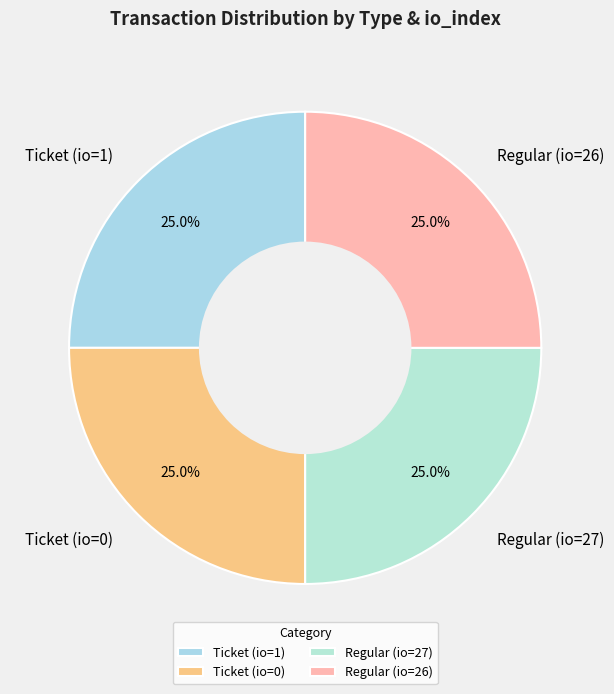

Approximately how many times larger is the value at Regular (io=26) compared to Regular (io=27)?

1.0